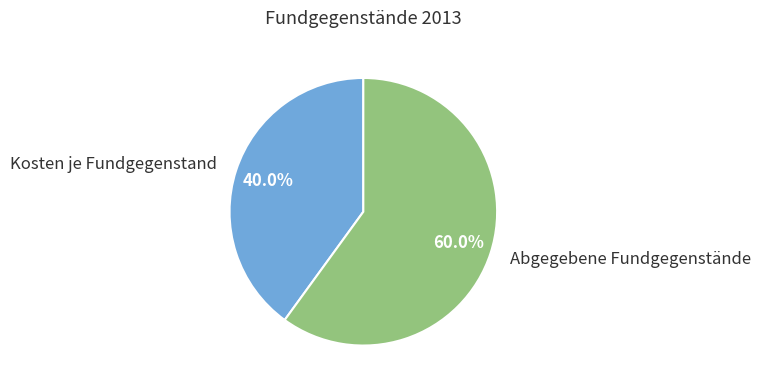

Rank the categories by value from highest to lowest.

Abgegebene Fundgegenstände, Kosten je Fundgegenstand